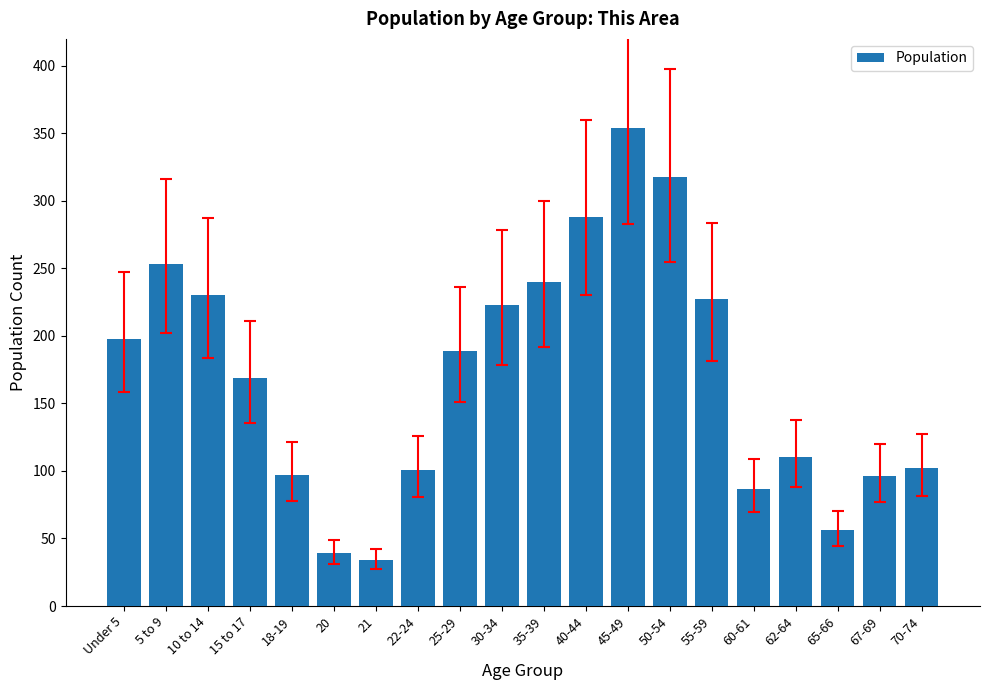

What is the difference between the second highest and second lowest values?

279